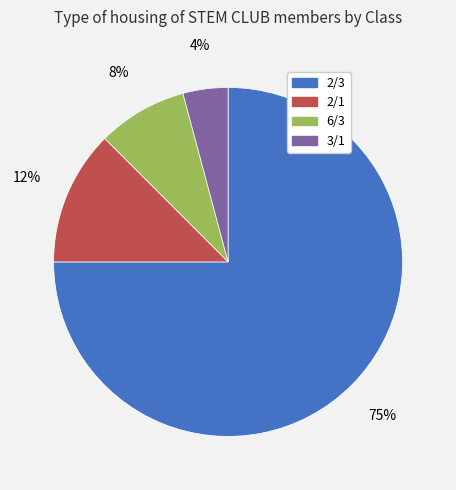

Do 3/1 and 2/1 together represent more than half of the pie?

No